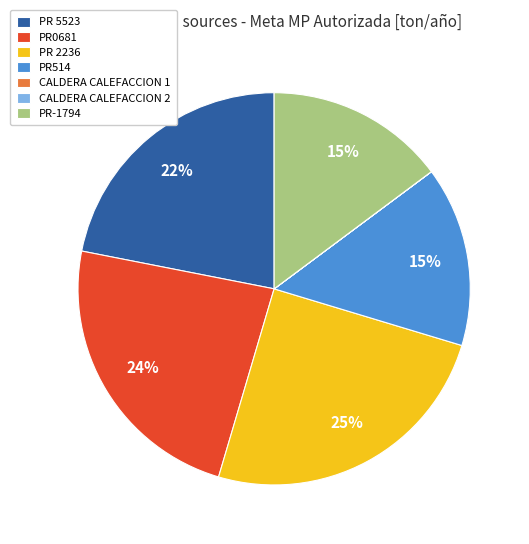

To the nearest percent, what is the combined percentage of PR 2236 and PR 5523?

47%